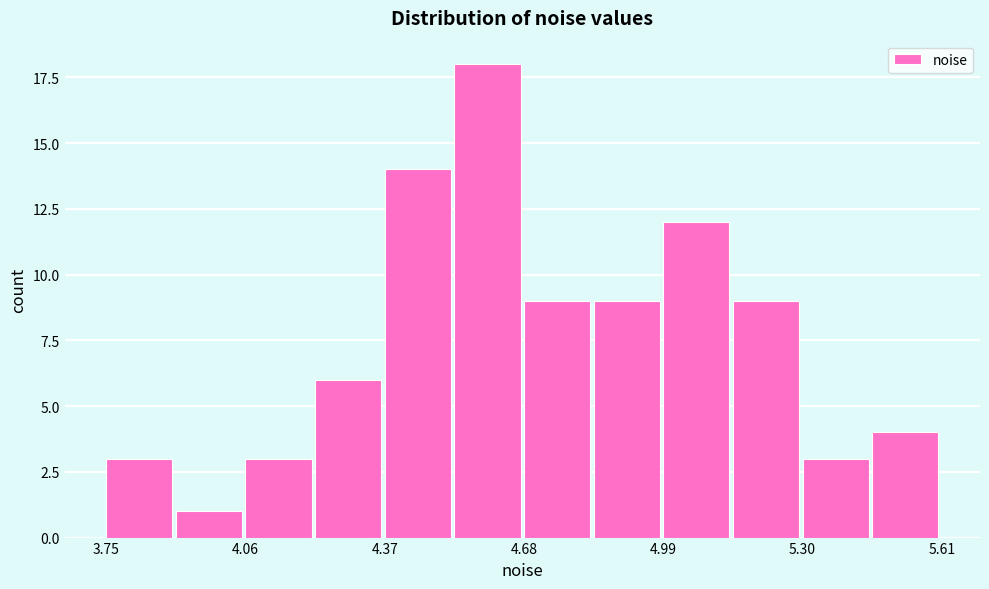

Around what value on the x-axis is the tallest bar? Give the approximate position of its centre, as read against the axis.

4.60